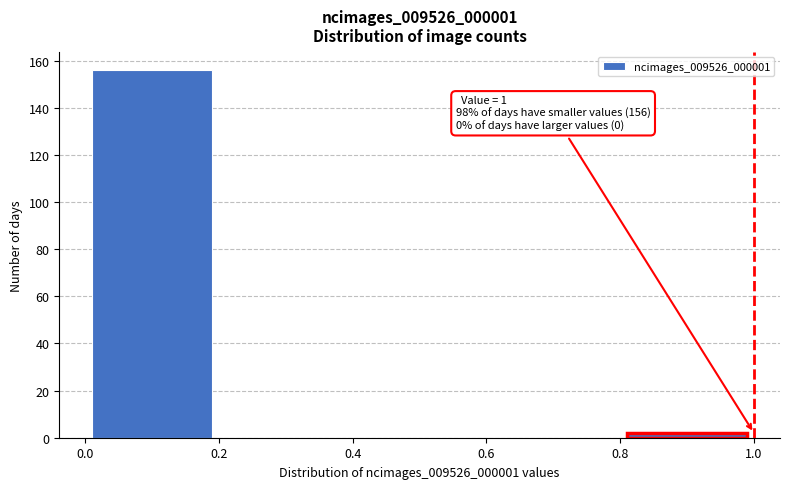

Which range on the x-axis has the tallest bar?

0.0 to 0.2